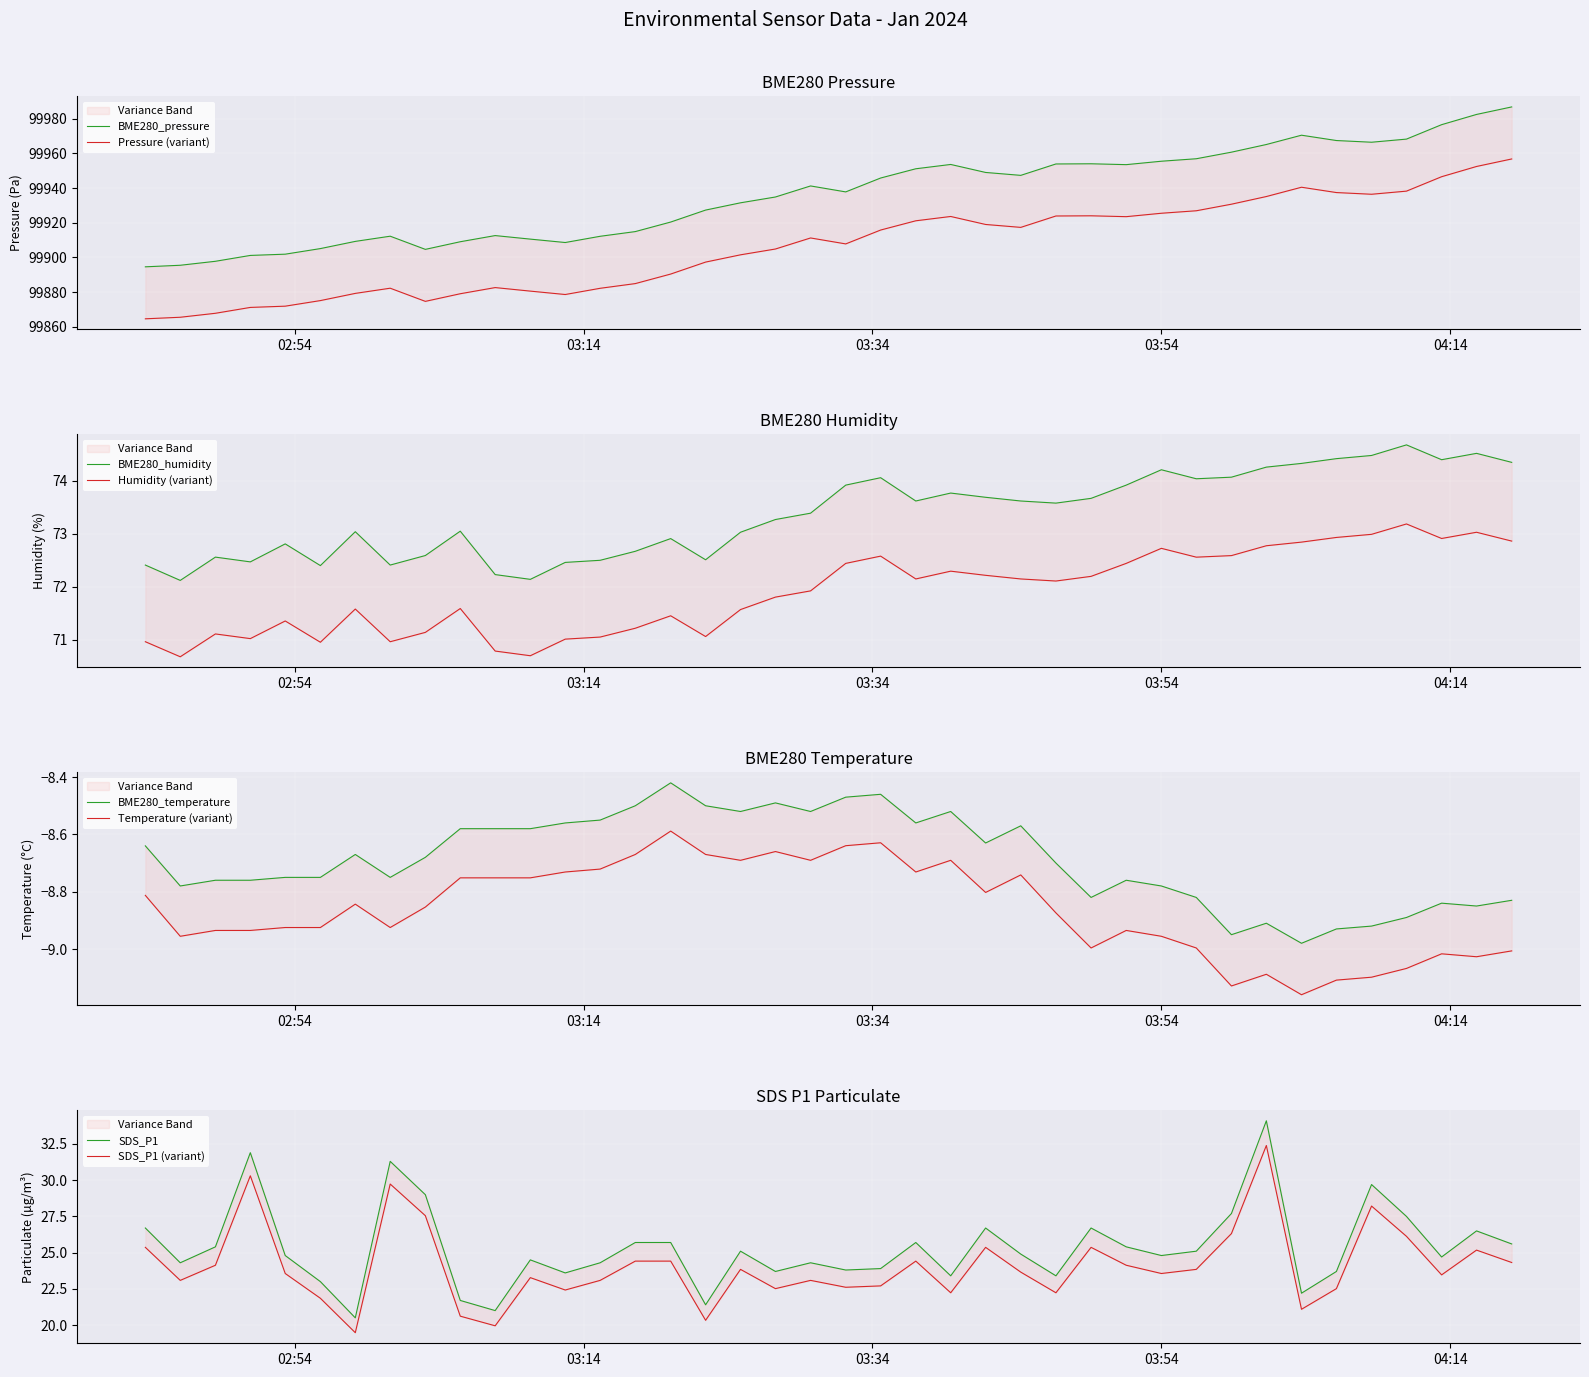

The value of BME280_humidity at 11 is 115.4. True or false?

False